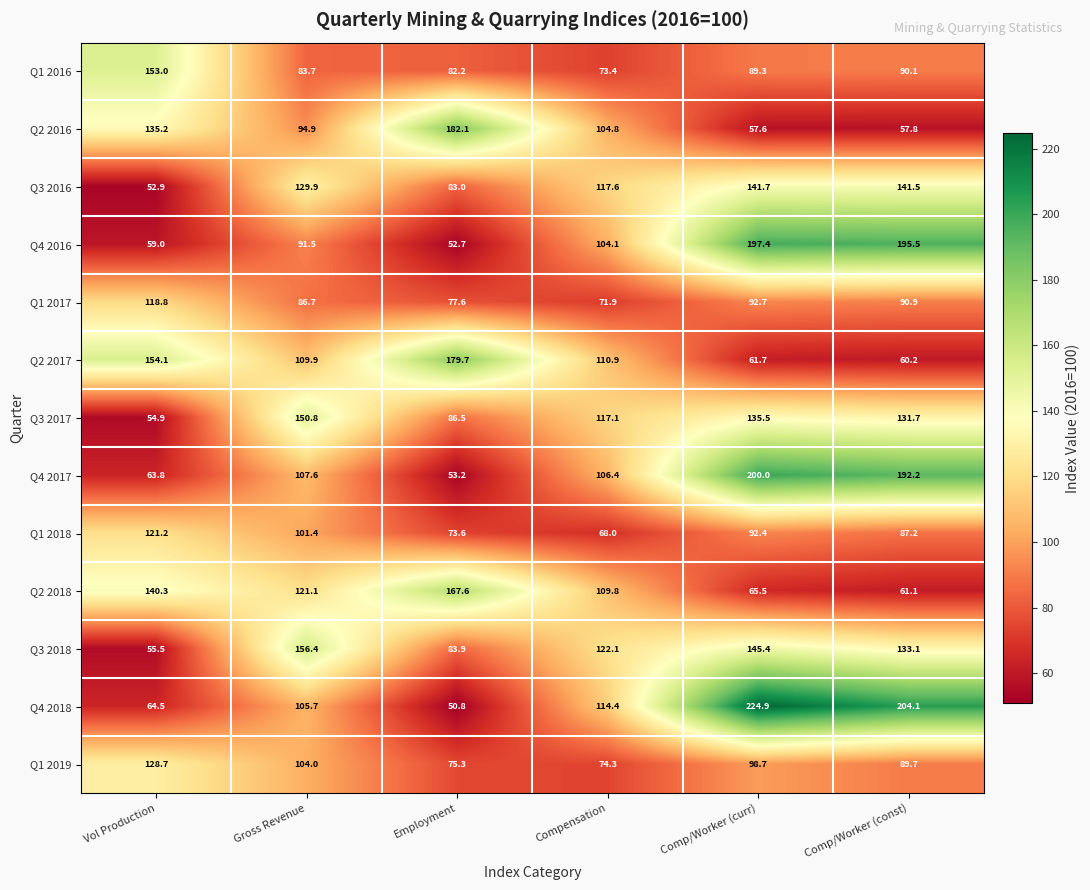

What is the maximum value shown in the chart?

224.9